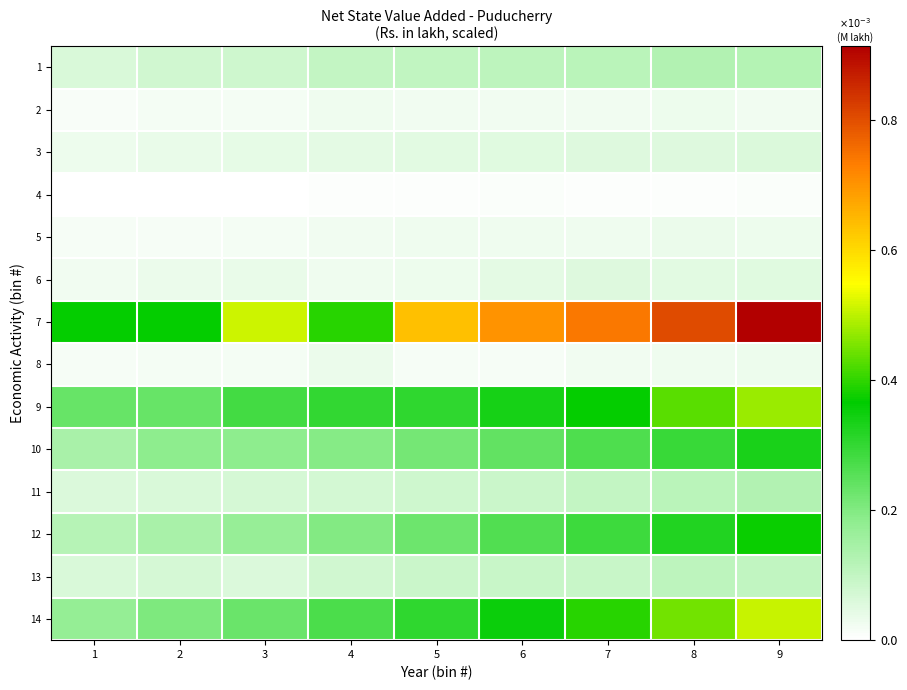

Reading right to left, list all the values displayed in this chart.

1: 9=0.1	8=0.1	7=0.1	6=0.1	5=0.1	4=0.1	3=0.1	2=0.1	1=0.1
2: 9=0.0	8=0.0	7=0.0	6=0.0	5=0.0	4=0.0	3=0.0	2=0.0	1=0.0
3: 9=0.1	8=0.1	7=0.1	6=0.1	5=0.0	4=0.0	3=0.0	2=0.0	1=0.0
4: 9=0.0	8=0.0	7=0.0	6=0.0	5=0.0	4=0.0	3=0.0	2=0.0	1=0.0
5: 9=0.0	8=0.0	7=0.0	6=0.0	5=0.0	4=0.0	3=0.0	2=0.0	1=0.0
6: 9=0.1	8=0.0	7=0.1	6=0.0	5=0.0	4=0.0	3=0.0	2=0.0	1=0.0
7: 9=0.9	8=0.8	7=0.7	6=0.7	5=0.6	4=0.4	3=0.5	2=0.4	1=0.4
8: 9=0.0	8=0.0	7=0.0	6=0.0	5=0.0	4=0.0	3=0.0	2=0.0	1=0.0
9: 9=0.5	8=0.4	7=0.4	6=0.3	5=0.3	4=0.3	3=0.3	2=0.2	1=0.2
10: 9=0.3	8=0.3	7=0.3	6=0.2	5=0.2	4=0.2	3=0.2	2=0.2	1=0.1
11: 9=0.1	8=0.1	7=0.1	6=0.1	5=0.1	4=0.1	3=0.1	2=0.1	1=0.1
12: 9=0.4	8=0.3	7=0.3	6=0.3	5=0.2	4=0.2	3=0.2	2=0.1	1=0.1
13: 9=0.1	8=0.1	7=0.1	6=0.1	5=0.1	4=0.1	3=0.1	2=0.1	1=0.1
14: 9=0.5	8=0.4	7=0.4	6=0.4	5=0.3	4=0.3	3=0.2	2=0.2	1=0.2